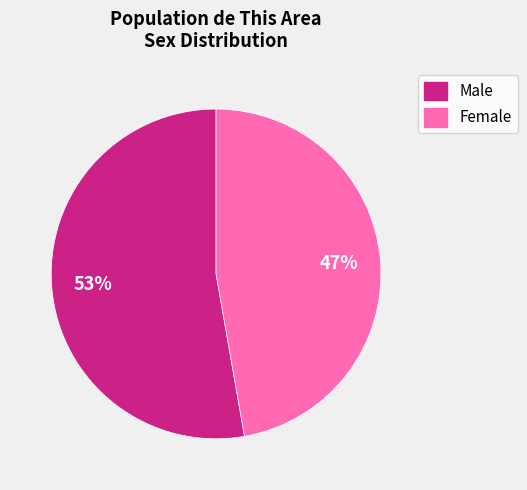

Do Male and Female together represent more than half of the pie?

Yes